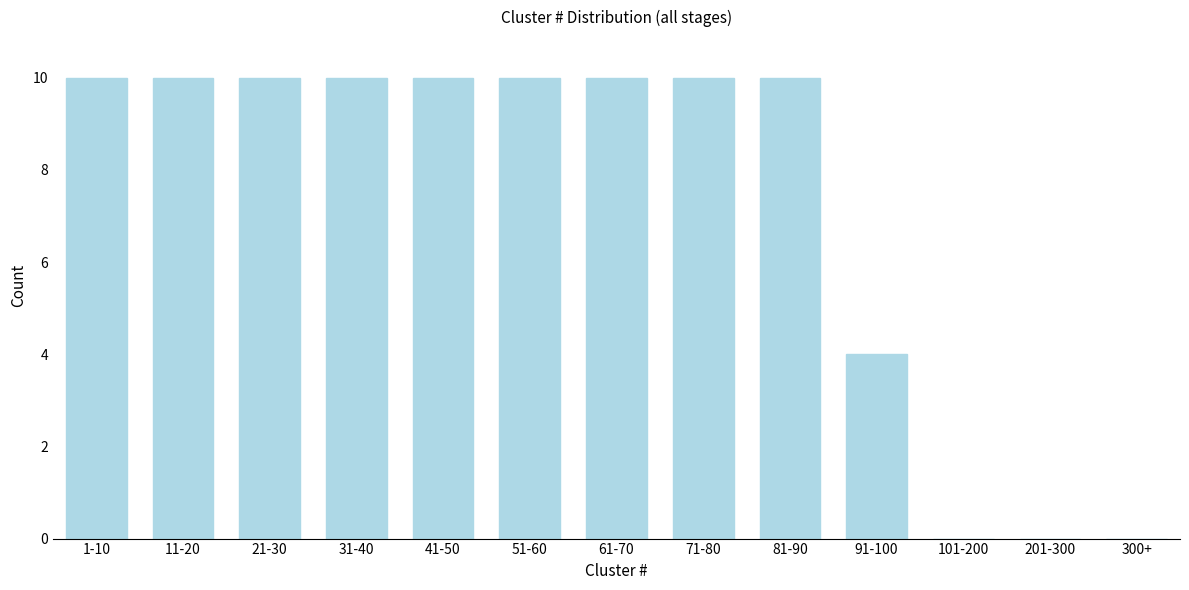

Reading right to left, extract all data points from this chart.

300+=0	201-300=0	101-200=0	91-100=4	81-90=10	71-80=10	61-70=10	51-60=10	41-50=10	31-40=10	21-30=10	11-20=10	1-10=10